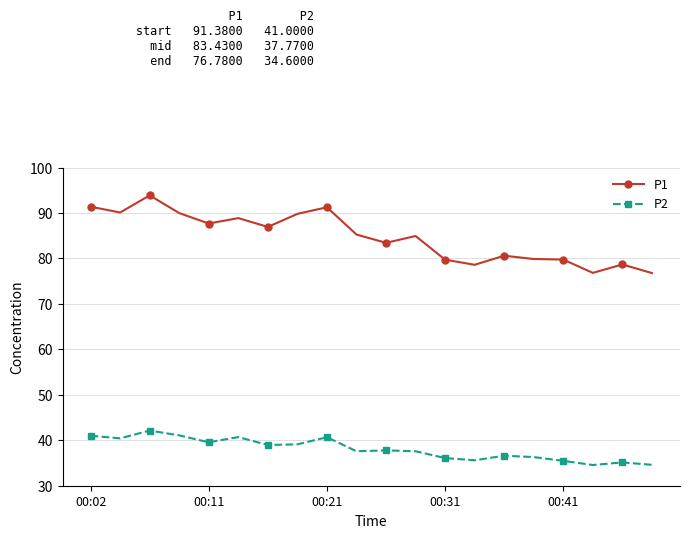

True or false: P1 and P2 intersect in this chart.

False